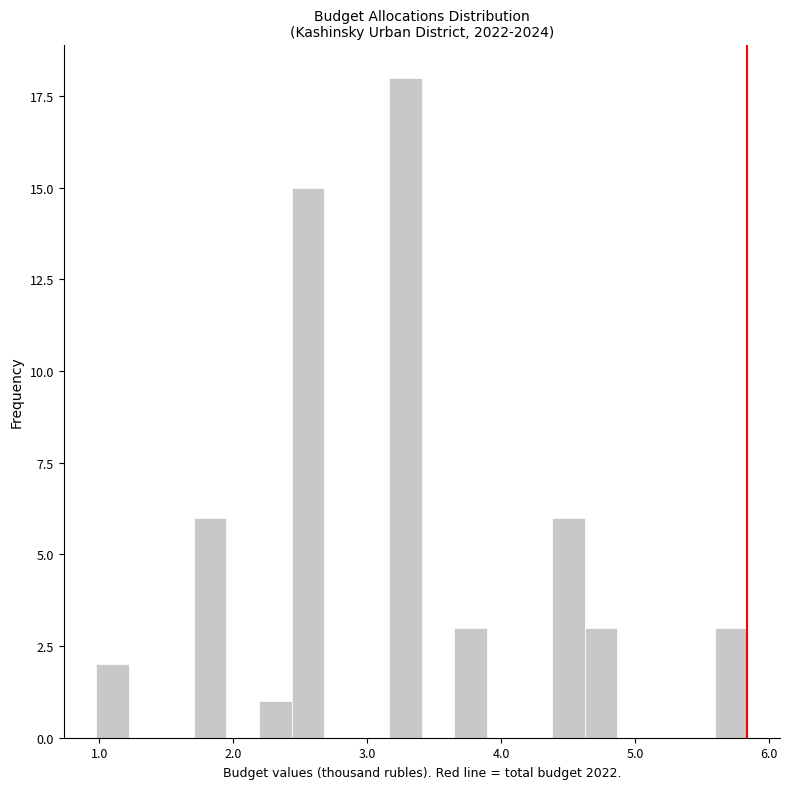

Read against the x-axis, roughly where is the centre of the tallest bar?

3.3